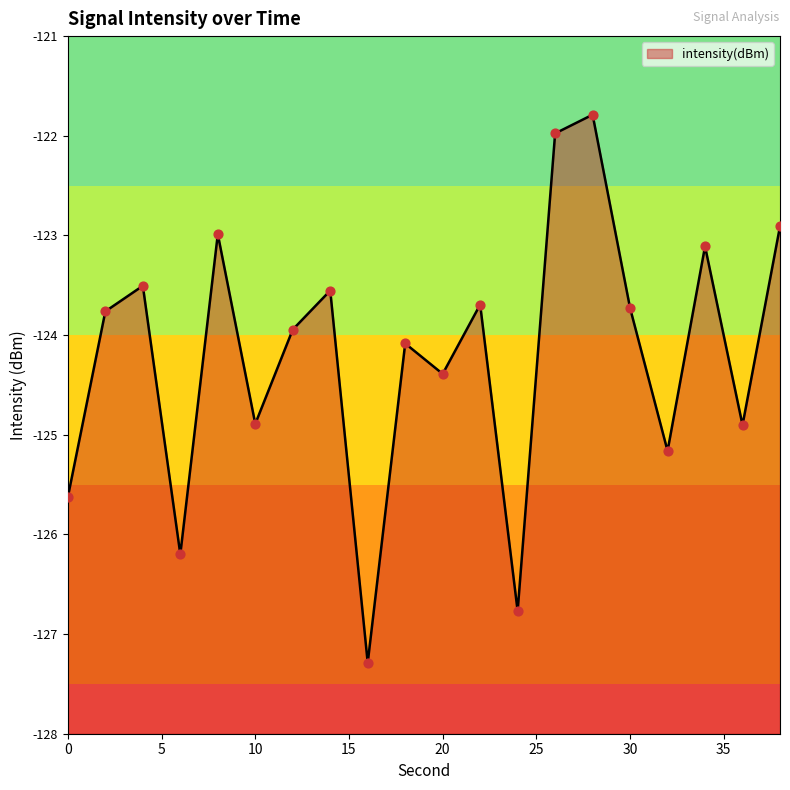

What is the change in value from 22 to 34?

+0.6